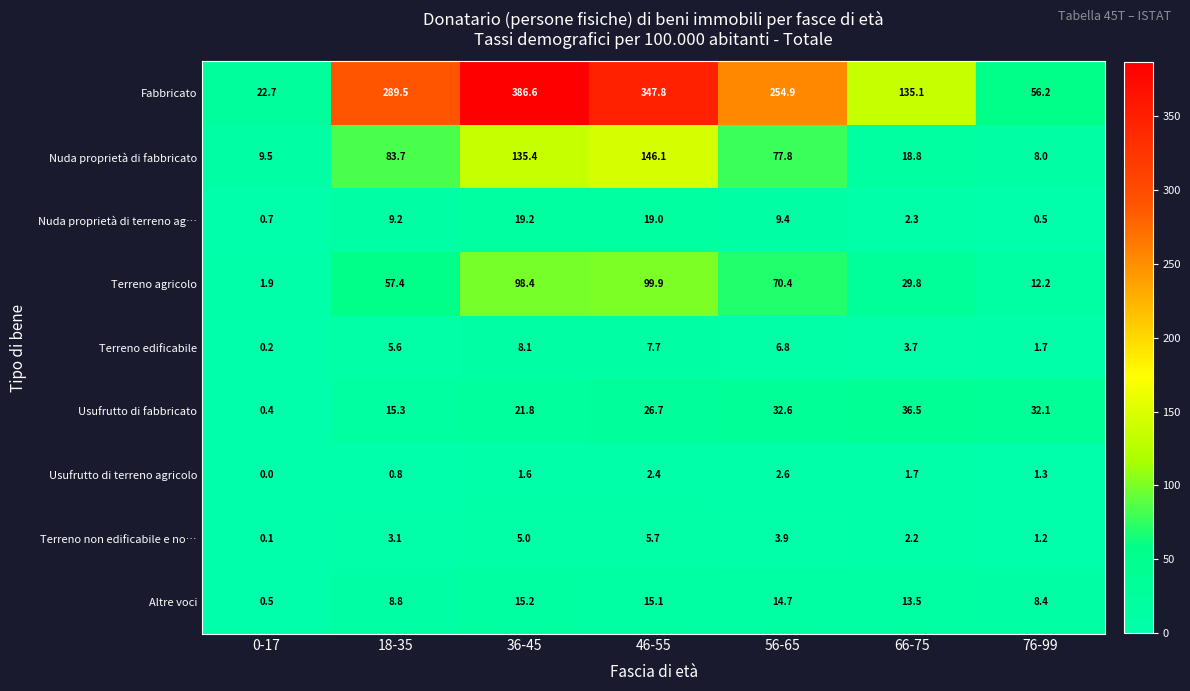

The Terreno agricolo series shows 2.8 at 0-17. True or false?

False